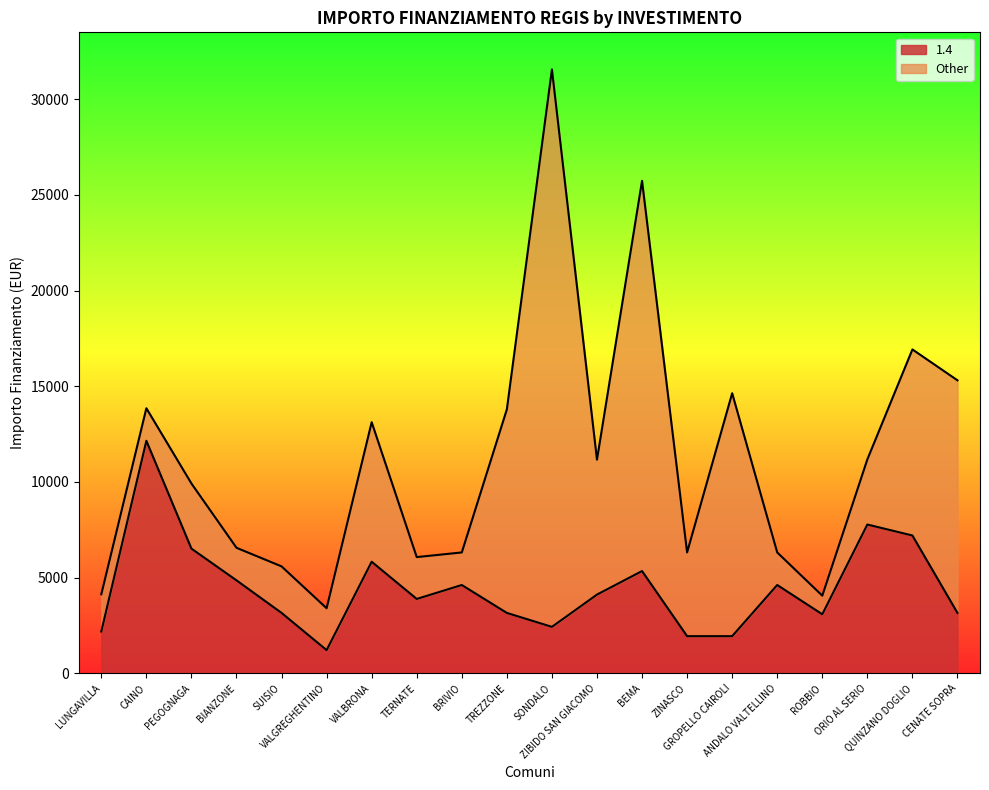

Read the value at VALGREGHENTINO, to the nearest 50.

1200